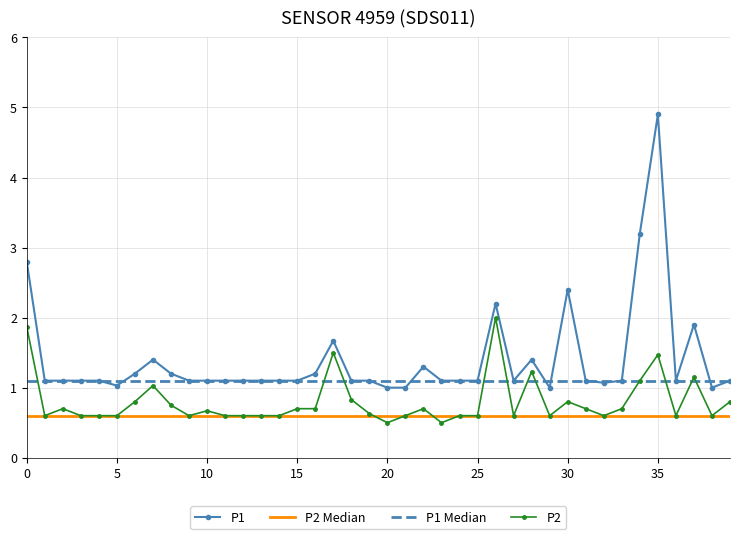

True or false: P1 has a value of 1.7 at 10.

False